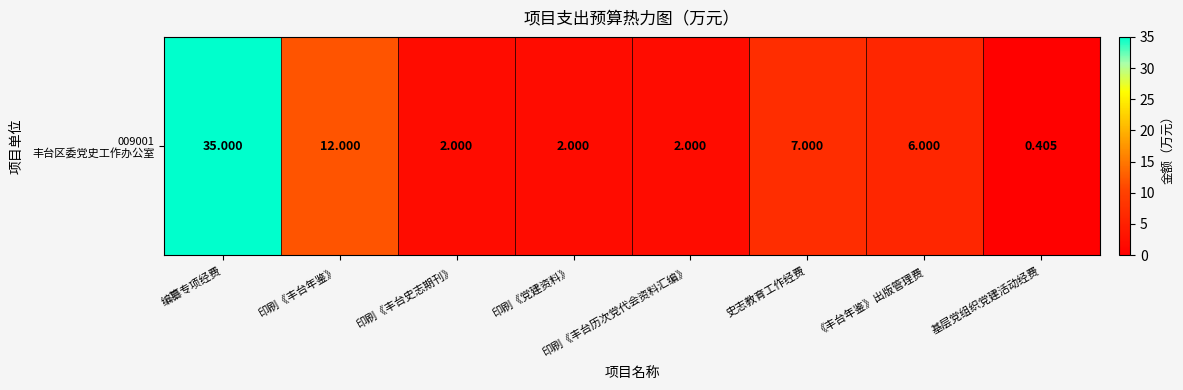

List the labels in order of value, largest first.

编纂专项经费, 印刷《丰台年鉴》, 史志教育工作经费, 《丰台年鉴》出版管理费, 印刷《丰台史志期刊》, 印刷《党建资料》, 印刷《丰台历次党代会资料汇编》, 基层党组织党建活动经费